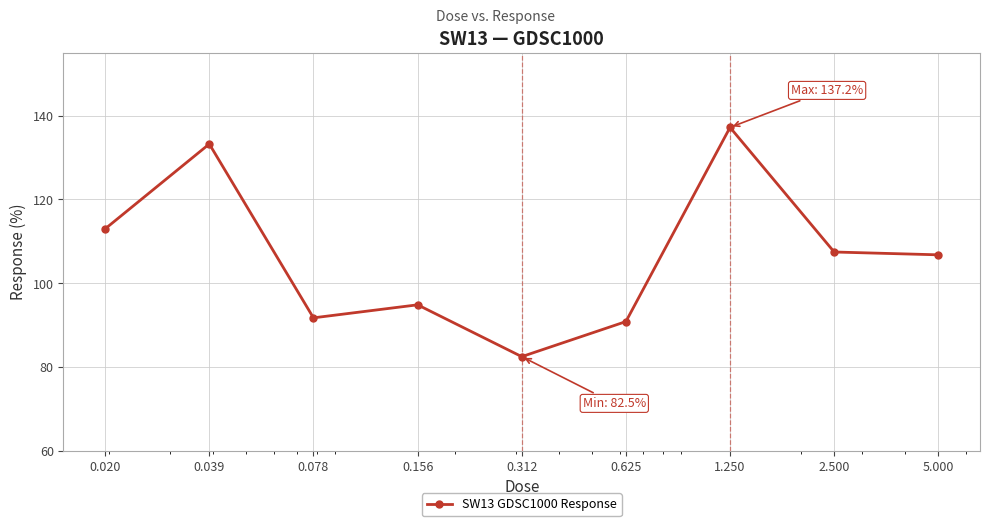

How many points are higher than both their immediate neighbors (excluding endpoints)?

3